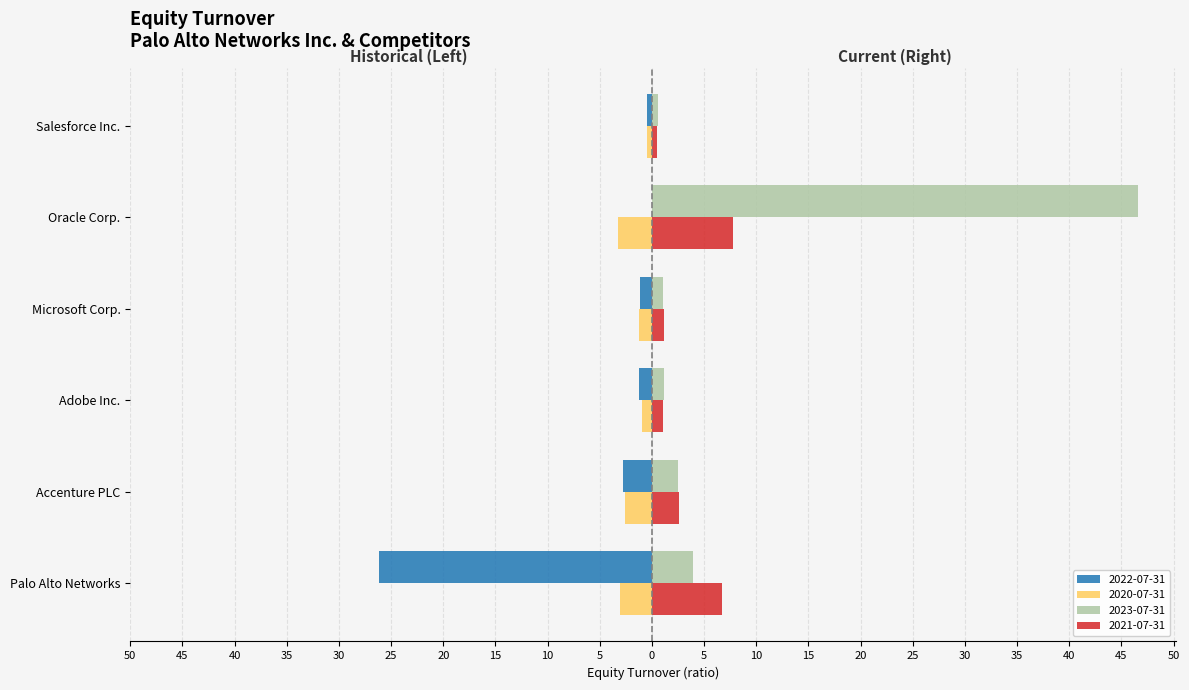

What are all the series names shown in the legend?

2022-07-31, 2020-07-31, 2023-07-31, 2021-07-31